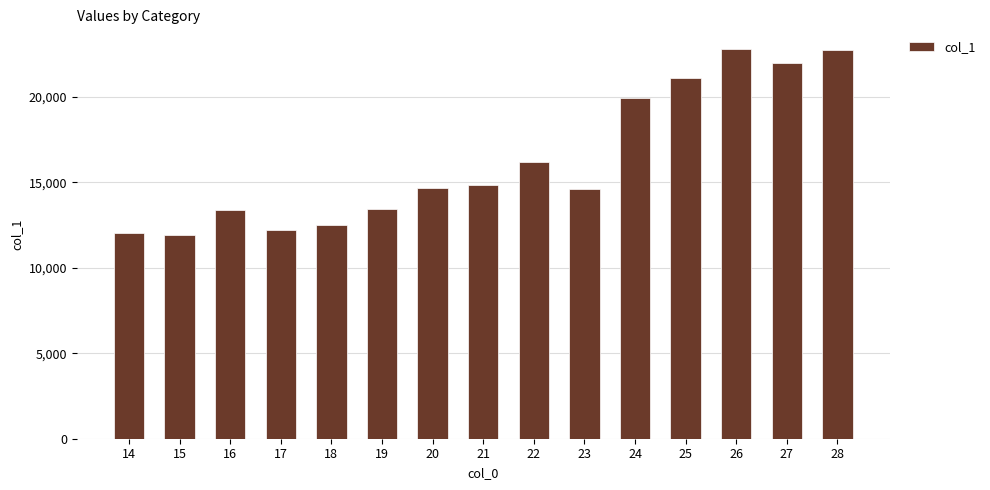

Which has a higher value, 19 or 20?

20